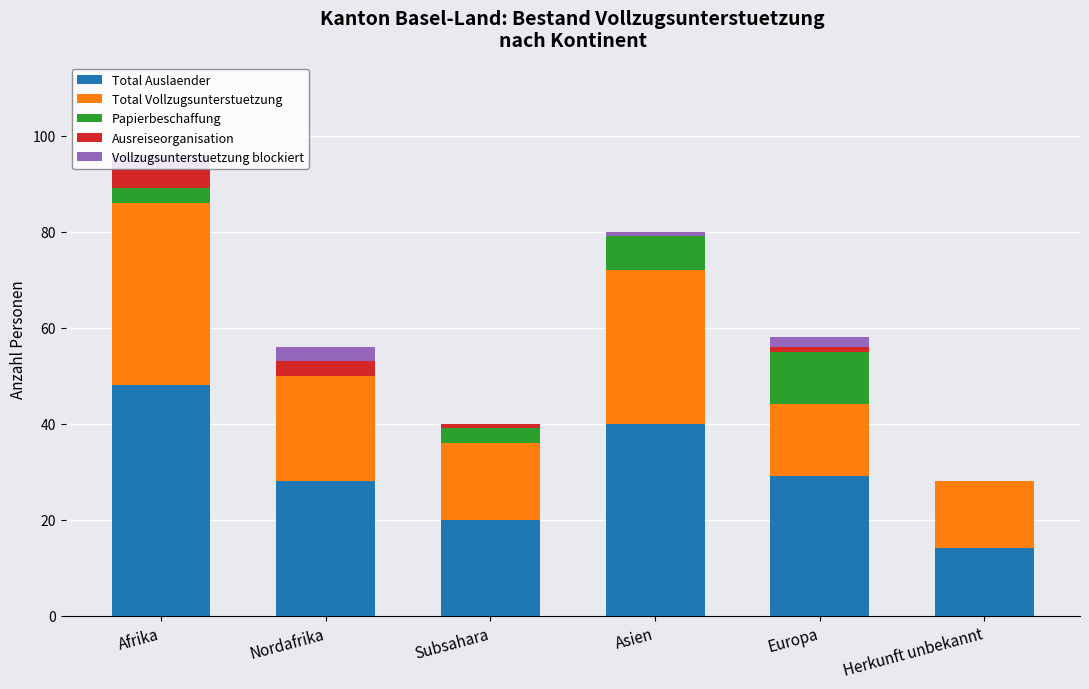

True or false: Total Auslaender has a value of 15 at Asien.

False